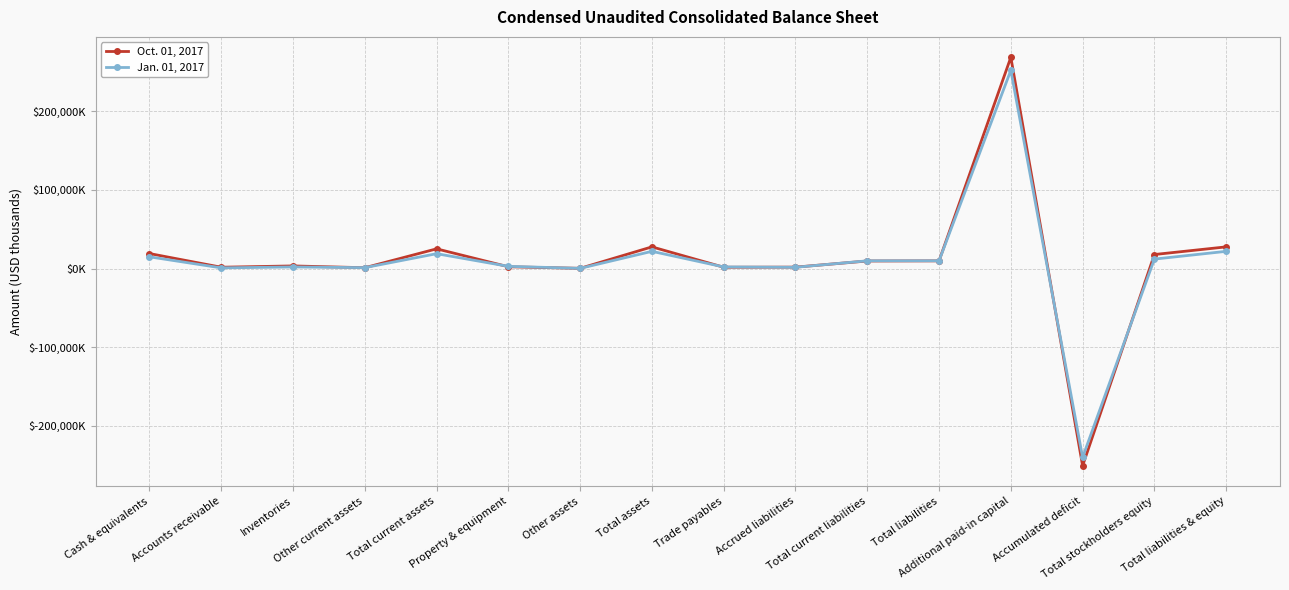

Reading left to right, extract all data points from this chart.

Oct. 01, 2017: 19029	1654	3307	1031	25021	2247	253	27521	1647	1781	9573	9727	268340	-250626	17794	27521
Jan. 01, 2017: 14870	839	2017	1123	18849	2765	230	21844	2018	1580	9807	9856	251824	-239904	11988	21844